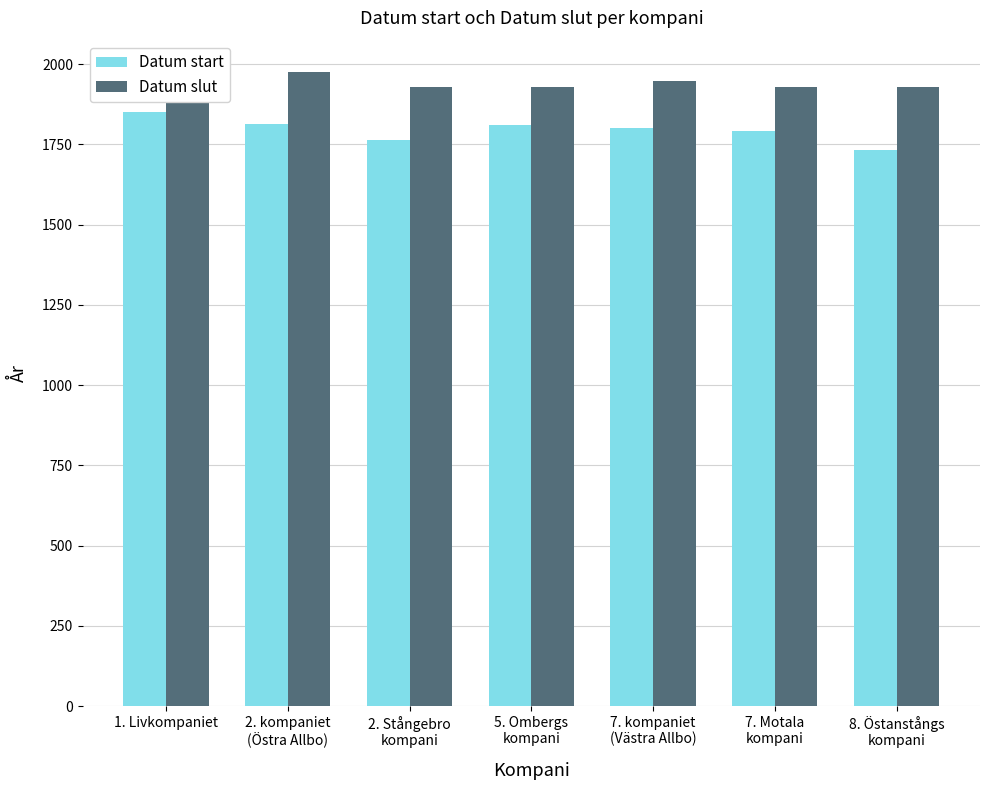

What is the greatest value displayed?

1974